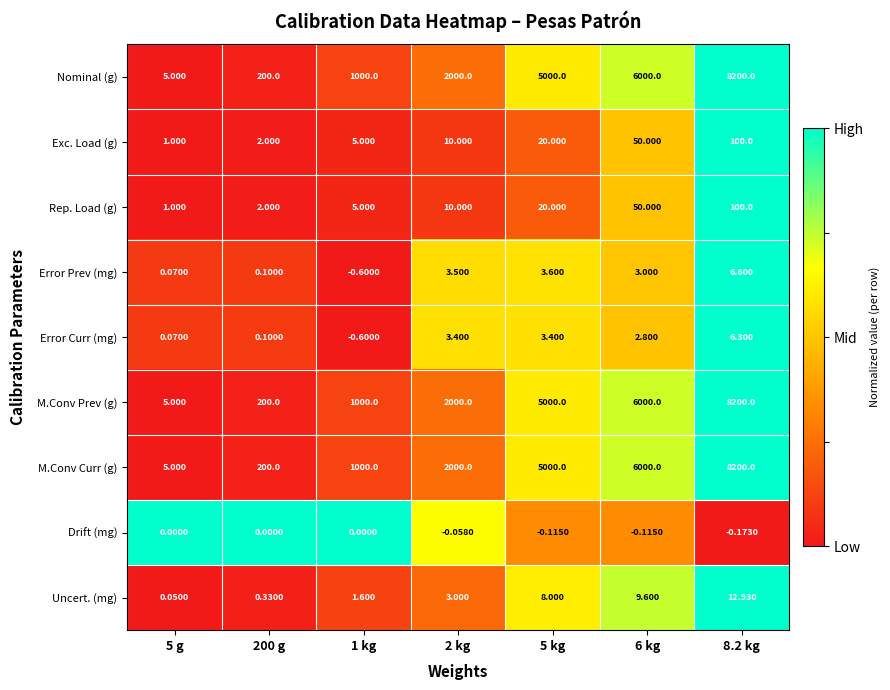

At which category is the sum across all series the highest?

8.2 kg